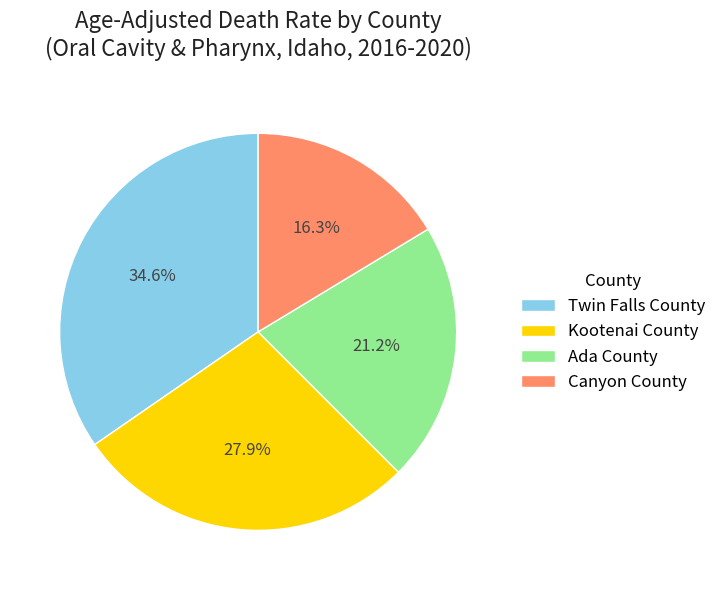

How many slices are in this pie chart?

4